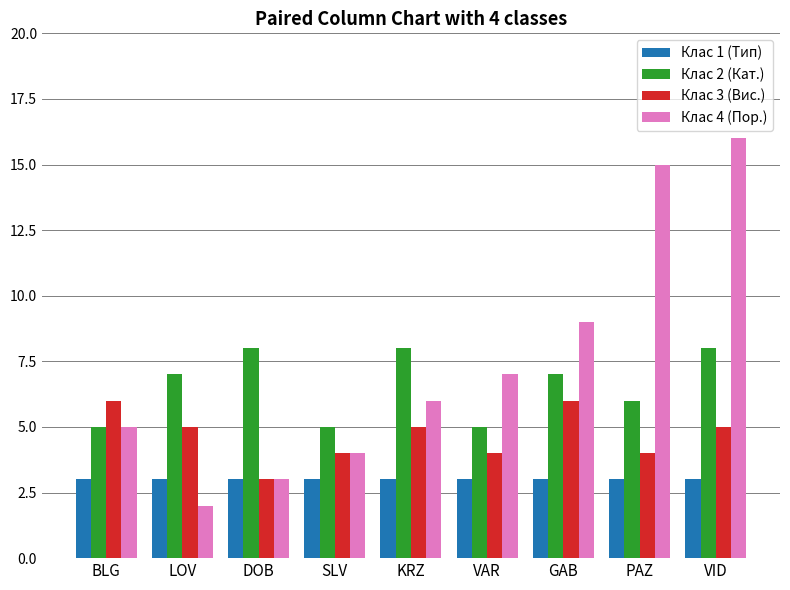

What is the label of the 7th bar from the right?

DOB